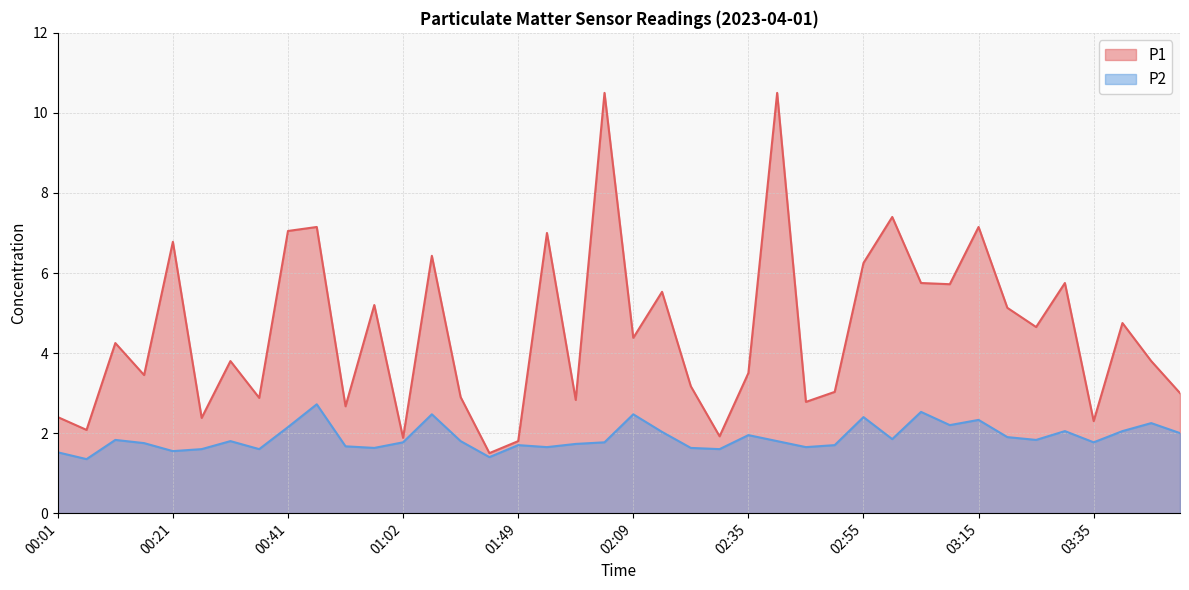

Reading left to right, list all the values displayed in this chart.

P1: 2.4	2.1	4.2	3.5	6.8	2.4	3.8	2.9	7.0	7.2	2.7	5.2	1.9	6.4	2.9	1.5	1.8	7.0	2.8	10.5	4.4	5.5	3.2	1.9	3.5	10.5	2.8	3.0	6.2	7.4	5.8	5.7	7.2	5.1	4.7	5.8	2.3	4.8	3.8	3.0
P2: 1.5	1.4	1.8	1.8	1.6	1.6	1.8	1.6	2.1	2.7	1.7	1.6	1.8	2.5	1.8	1.4	1.7	1.6	1.7	1.8	2.5	2.0	1.6	1.6	1.9	1.8	1.6	1.7	2.4	1.9	2.5	2.2	2.3	1.9	1.8	2.0	1.8	2.0	2.2	2.0